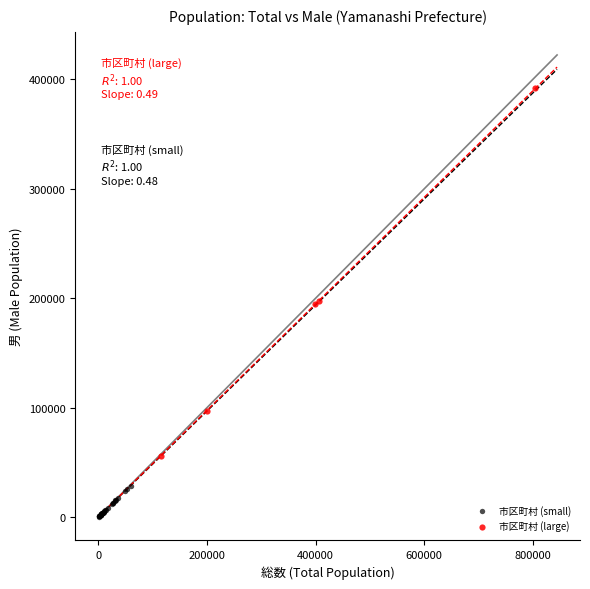

Which series has the largest Y range (max minus min)?

市区町村 (large)